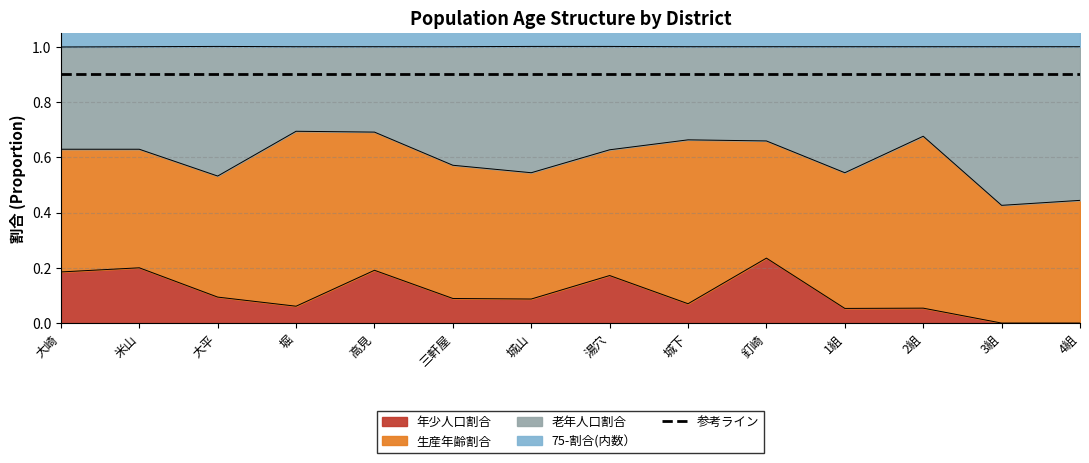

Which label corresponds to the largest value in the chart?

3組